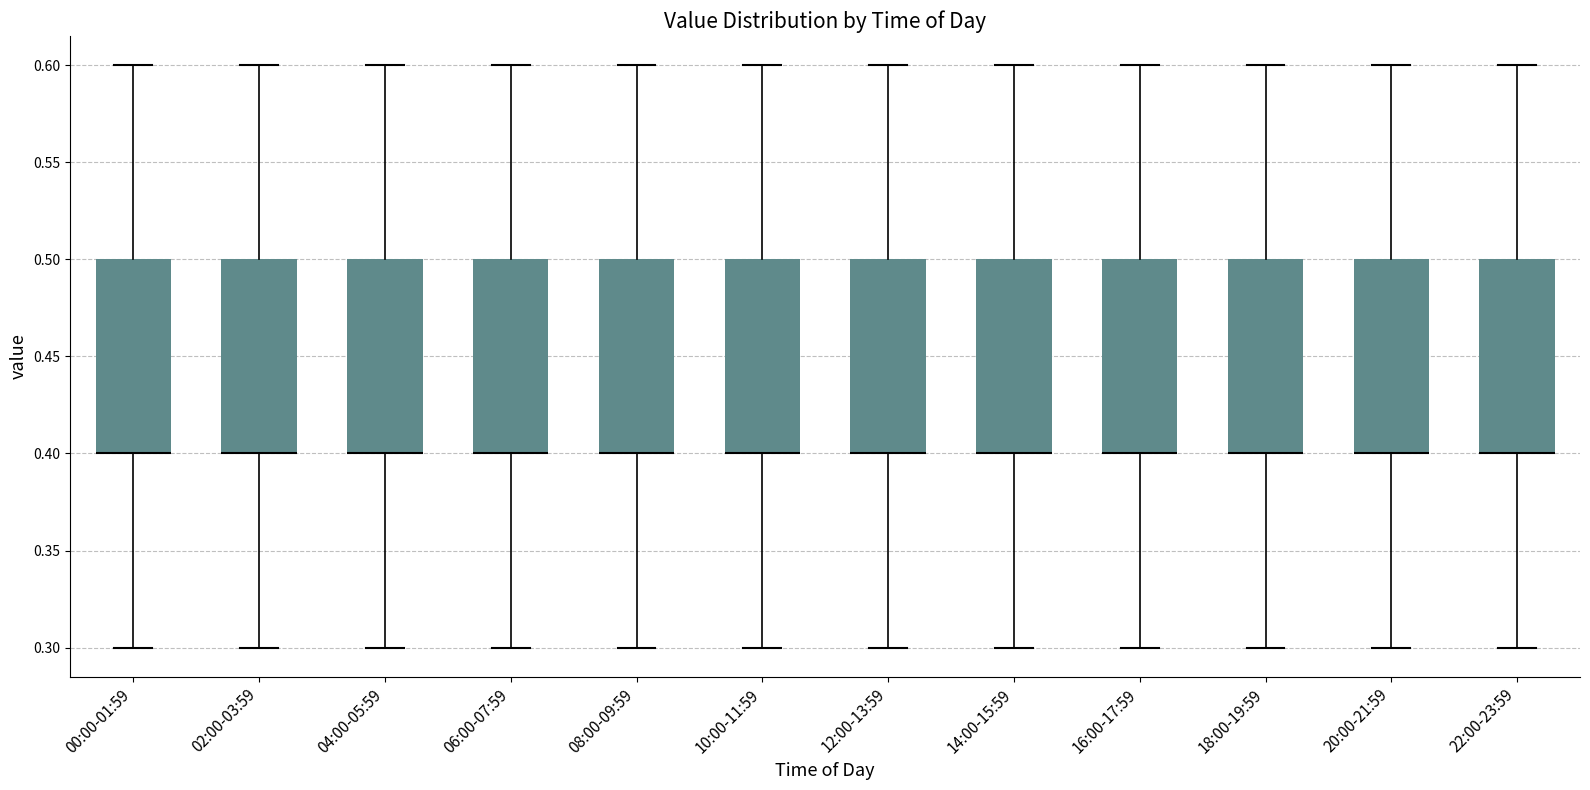

Reading left to right, transcribe this box plot: for each box, give where its median line is, the range the box spans, and where its two whiskers end, as read against the y-axis. The values are not printed on the chart, so give them approximately, as read against the axis.

00:00-01:59: median 0.4 (drawn on the box's lower edge), box 0.4 to 0.5, whiskers 0.3 to 0.6
02:00-03:59: median 0.4 (drawn on the box's lower edge), box 0.4 to 0.5, whiskers 0.3 to 0.6
04:00-05:59: median 0.4 (drawn on the box's lower edge), box 0.4 to 0.5, whiskers 0.3 to 0.6
06:00-07:59: median 0.4 (drawn on the box's lower edge), box 0.4 to 0.5, whiskers 0.3 to 0.6
08:00-09:59: median 0.4 (drawn on the box's lower edge), box 0.4 to 0.5, whiskers 0.3 to 0.6
10:00-11:59: median 0.4 (drawn on the box's lower edge), box 0.4 to 0.5, whiskers 0.3 to 0.6
12:00-13:59: median 0.4 (drawn on the box's lower edge), box 0.4 to 0.5, whiskers 0.3 to 0.6
14:00-15:59: median 0.4 (drawn on the box's lower edge), box 0.4 to 0.5, whiskers 0.3 to 0.6
16:00-17:59: median 0.4 (drawn on the box's lower edge), box 0.4 to 0.5, whiskers 0.3 to 0.6
18:00-19:59: median 0.4 (drawn on the box's lower edge), box 0.4 to 0.5, whiskers 0.3 to 0.6
20:00-21:59: median 0.4 (drawn on the box's lower edge), box 0.4 to 0.5, whiskers 0.3 to 0.6
22:00-23:59: median 0.4 (drawn on the box's lower edge), box 0.4 to 0.5, whiskers 0.3 to 0.6